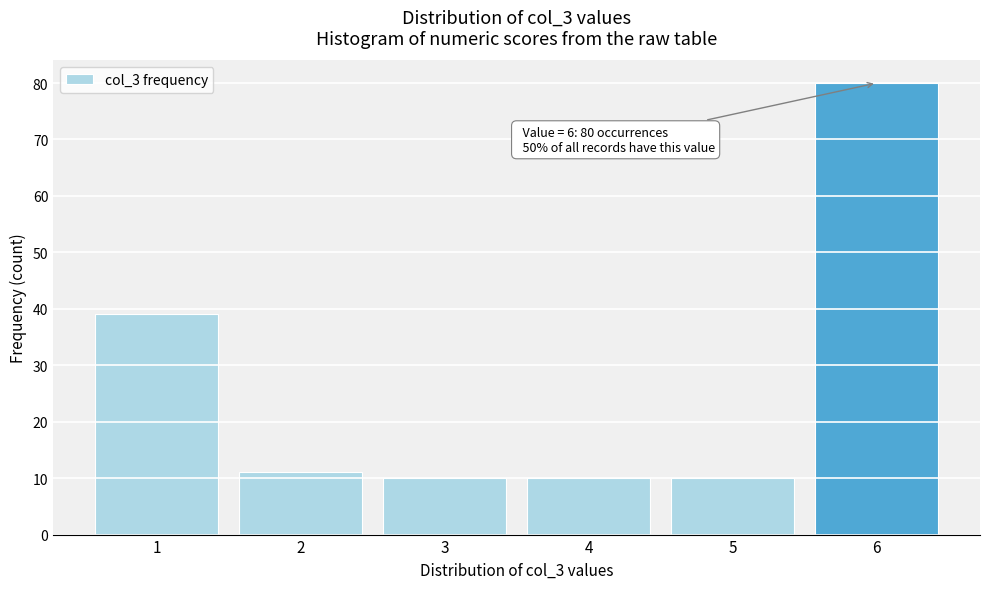

Reading left to right, extract all data points from this chart.

39	11	10	10	10	80